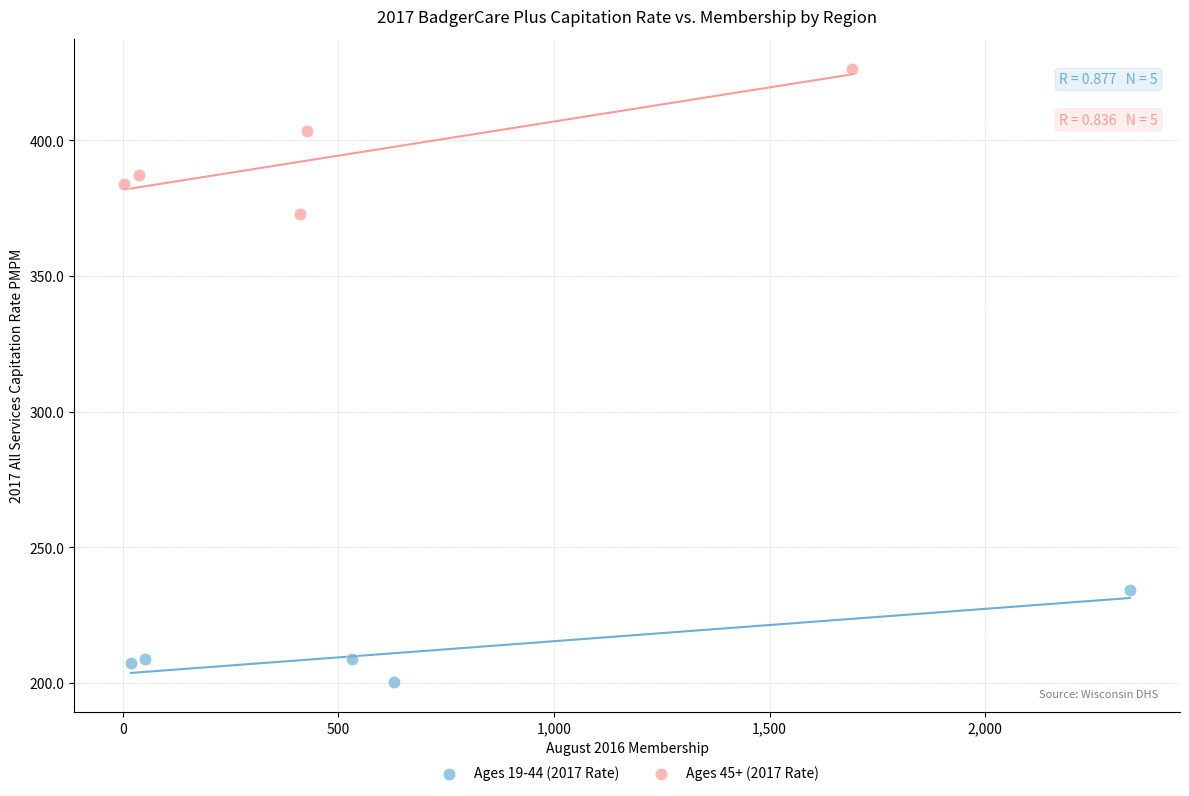

Which series reaches the minimum Y coordinate?

Ages 19-44 (2017 Rate)